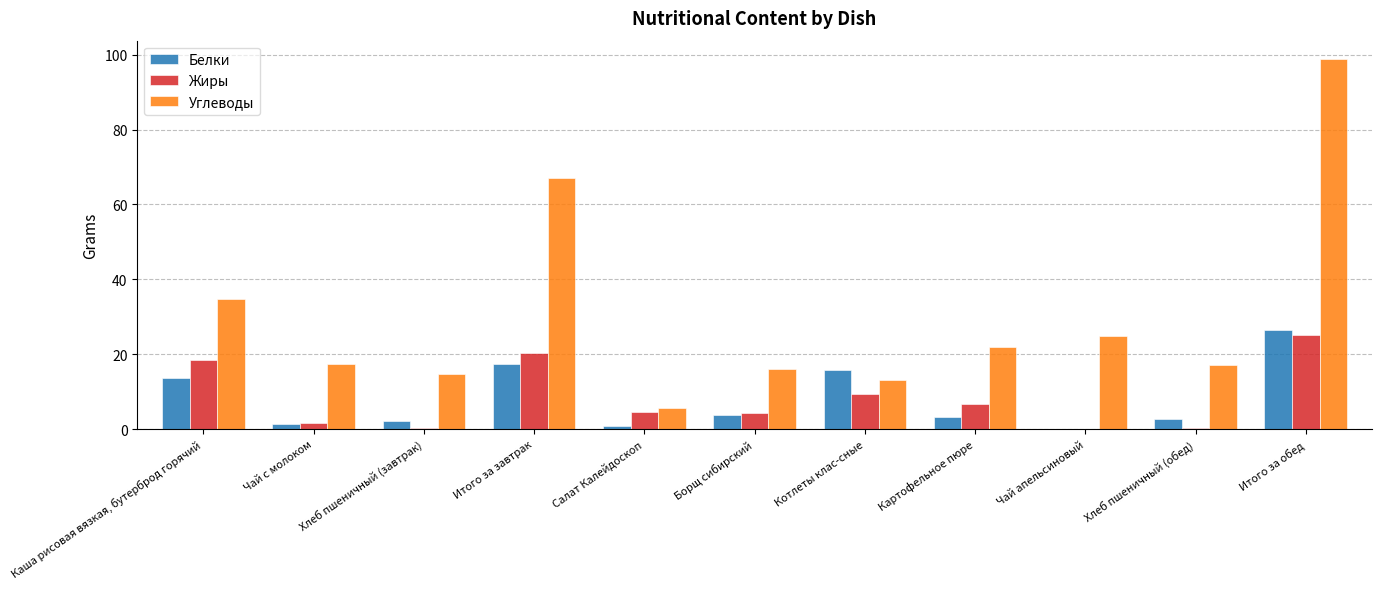

What is the sum of the Белки values at Хлеб пшеничный (обед) and Хлеб пшеничный (завтрак)?

4.9